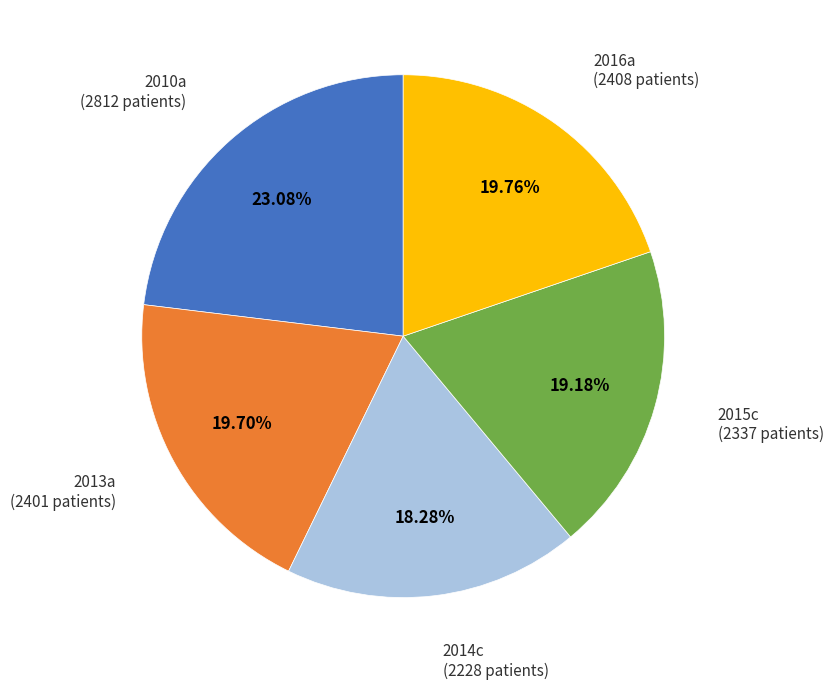

What percentage is NOT represented by 2013a?

80.3%